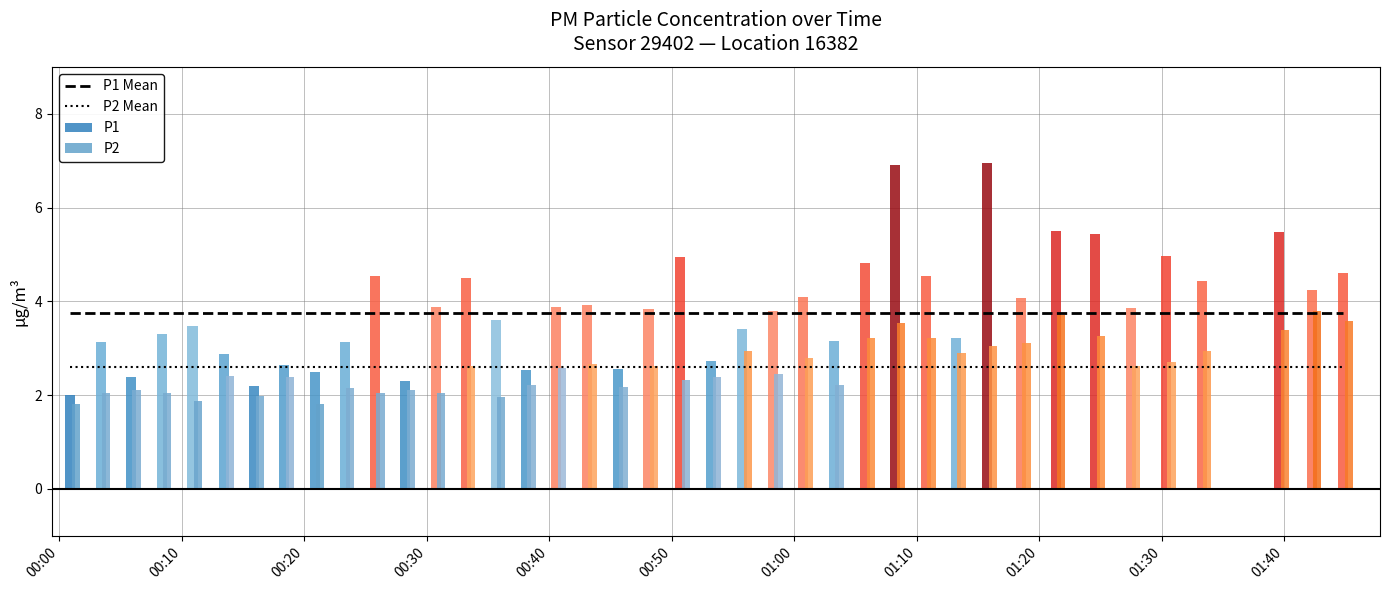

What is the average value of the P1 Mean series?

3.7